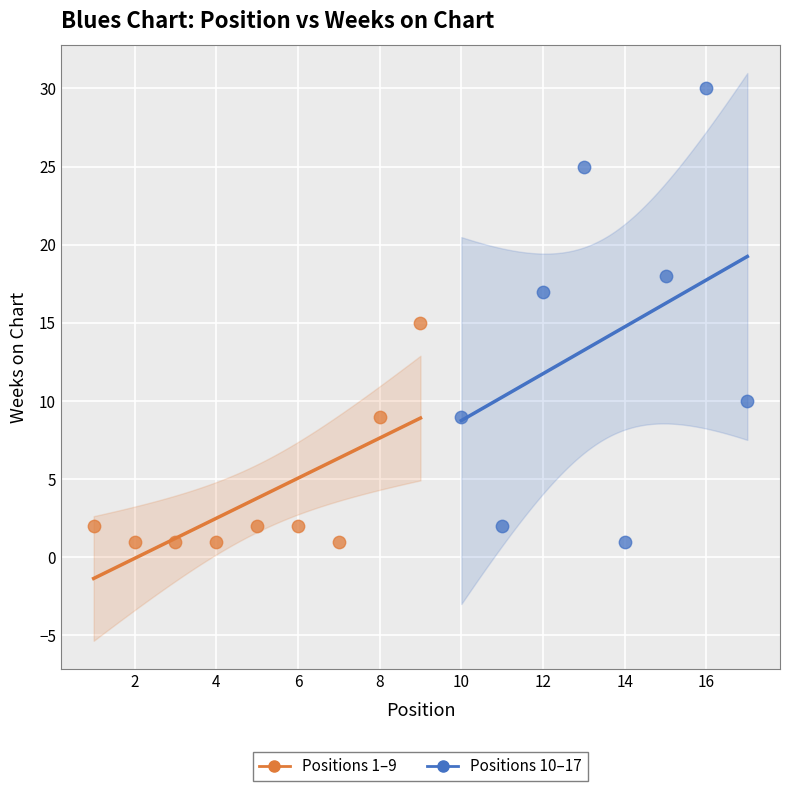

What are all the series names shown in the legend?

Positions 1–9, Positions 10–17